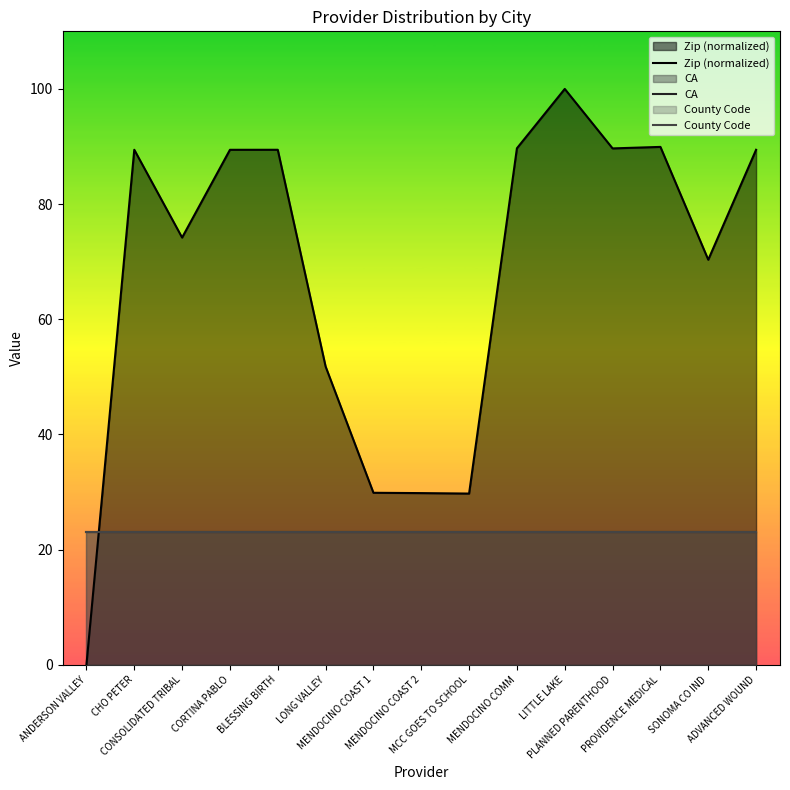

What is the difference between the maximum and minimum values in the Zip (normalized) series?

100.0